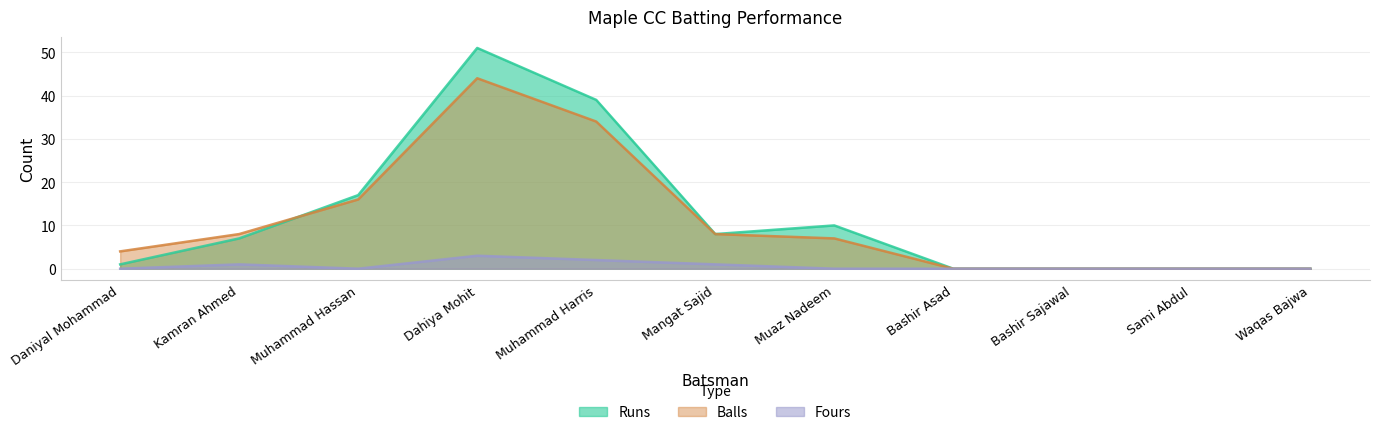

Rank the series at Waqas Bajwa from highest to lowest value.

Runs, Balls, Fours